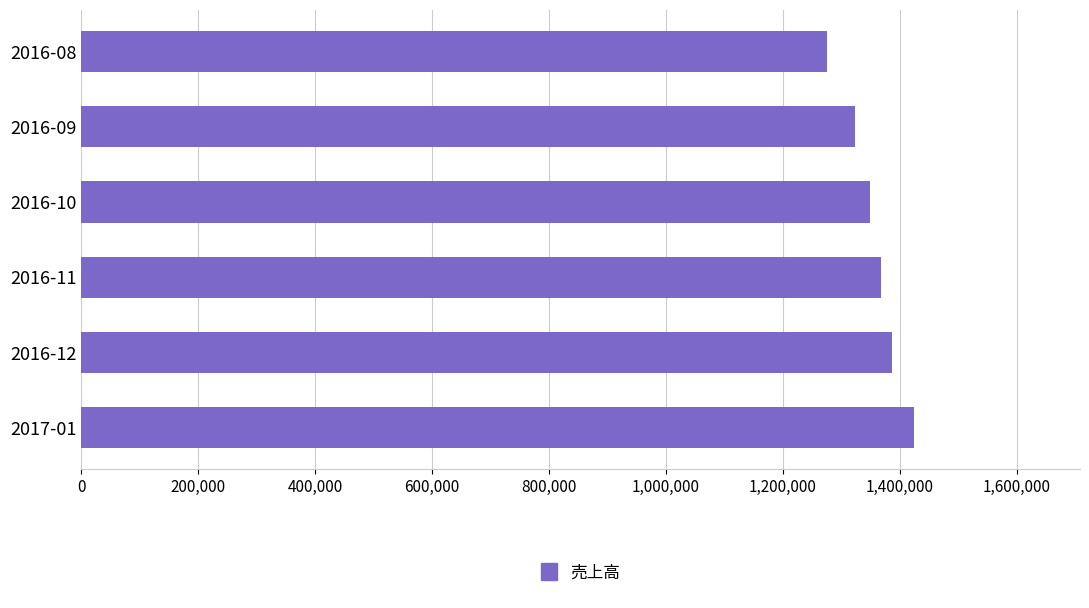

What is the label of the 1st bar from the top?

2016-08